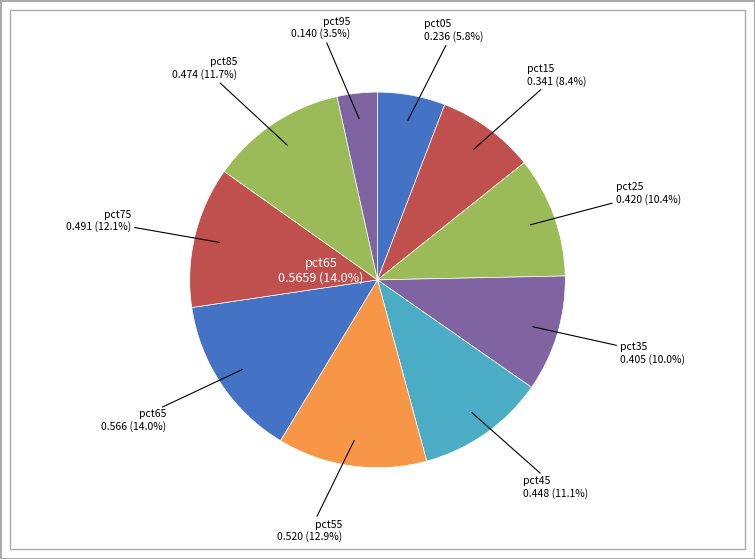

Count the number of slices in the pie.

10